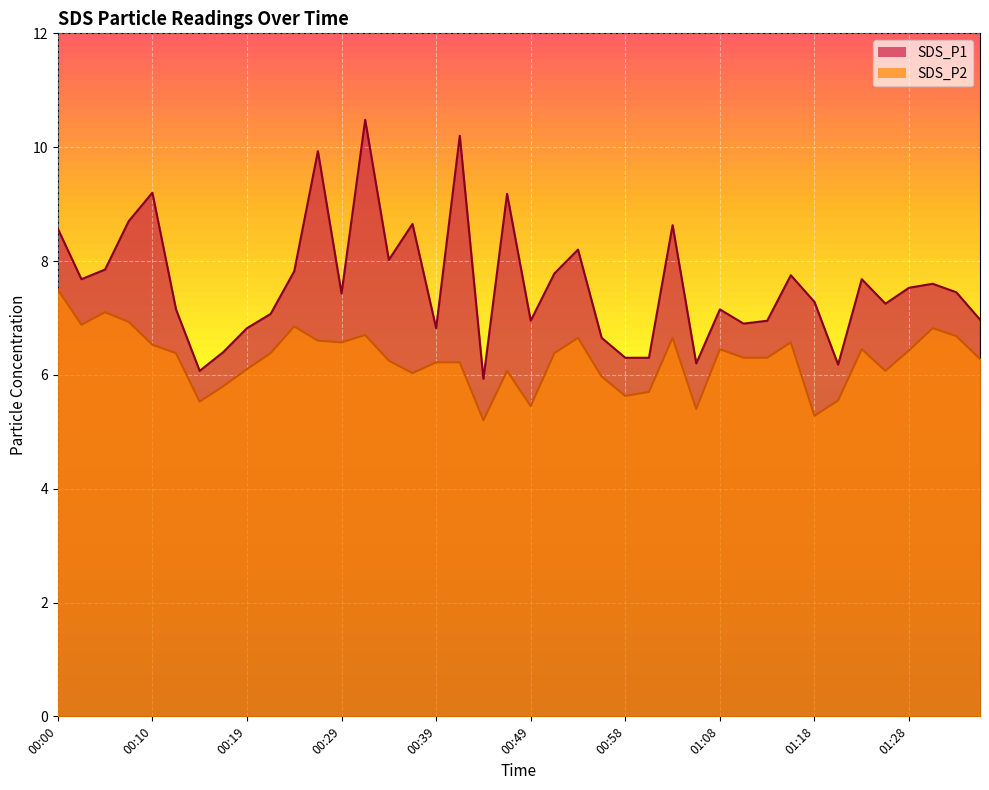

What are all the series names shown in the legend?

SDS_P1, SDS_P2